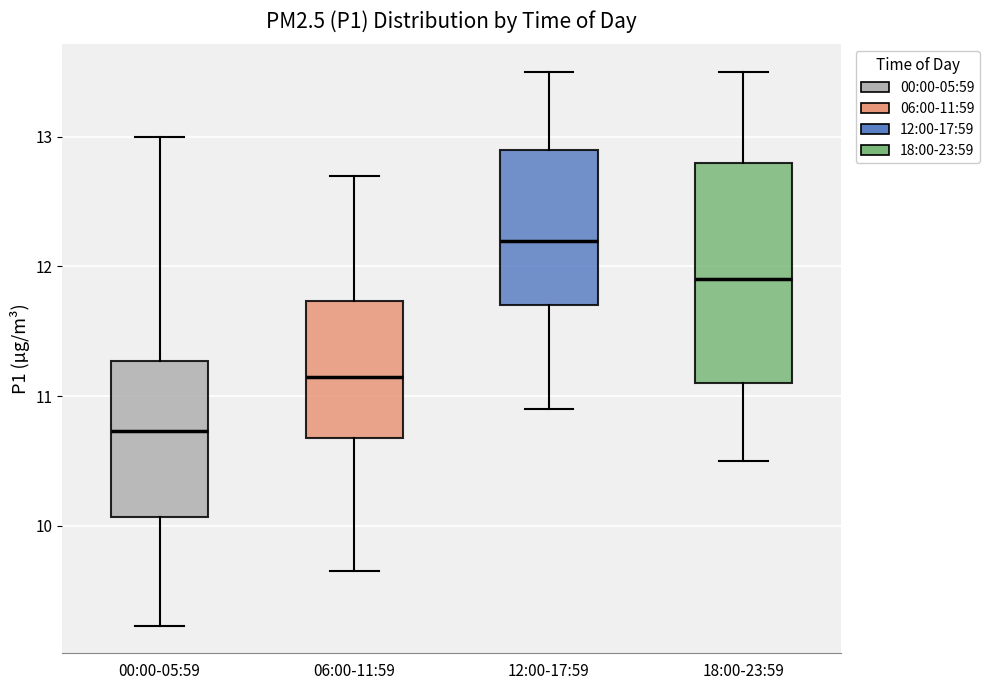

Reading left to right, read every box against the y-axis: the position of its median line, the range the box covers, and the ends of its whiskers. The values are not printed on the chart, so give them approximately, as read against the axis.

00:00-05:59: median 10.7, box 10.1 to 11.3, whiskers 9.2 to 13.0
06:00-11:59: median 11.2, box 10.7 to 11.7, whiskers 9.7 to 12.7
12:00-17:59: median 12.2, box 11.7 to 12.9, whiskers 10.9 to 13.5
18:00-23:59: median 11.9, box 11.1 to 12.8, whiskers 10.5 to 13.5